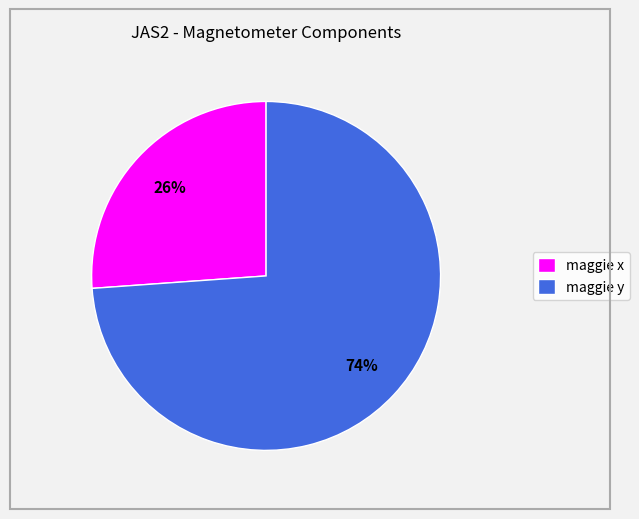

Which category has the smallest portion of the pie?

maggie x